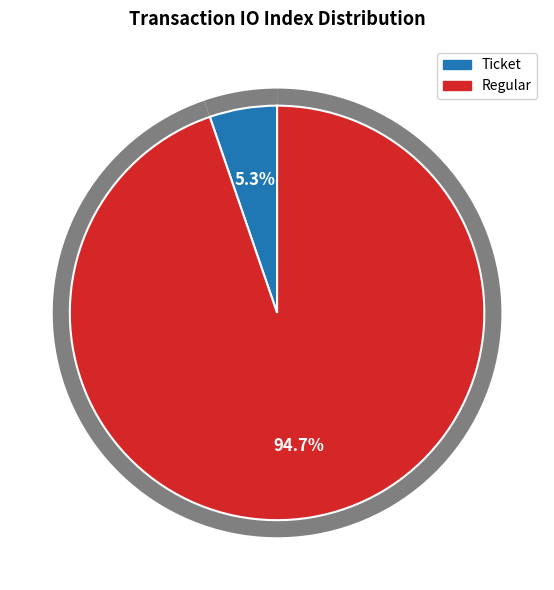

How many slices are in this pie chart?

2